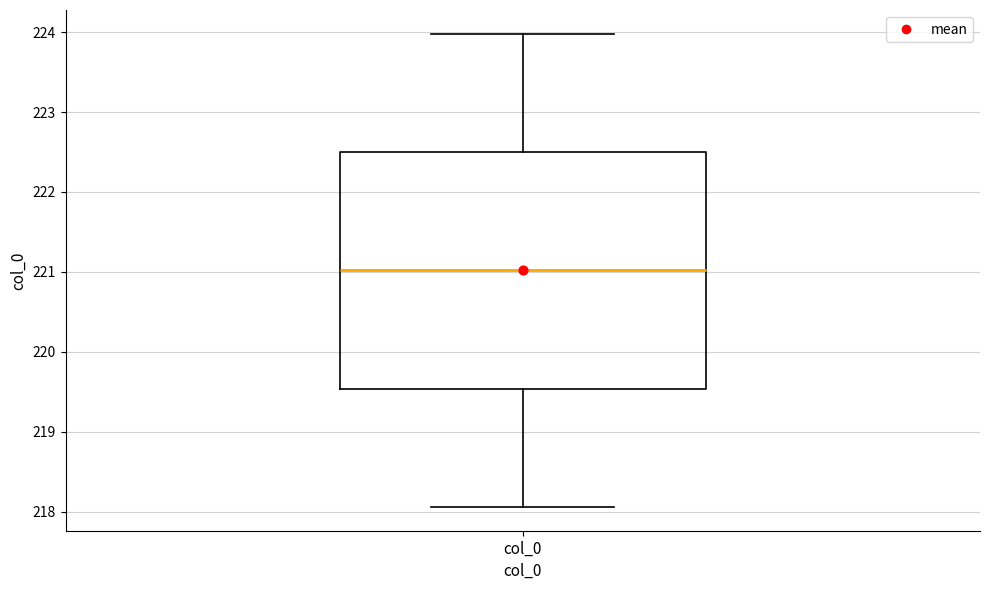

Read this box plot against the y-axis: the position of the median line, the range covered by the box, and the ends of both whiskers. The values are not printed on the chart, so give them approximately, as read against the axis.

median 221.0, box 219.5 to 222.5, whiskers 218.1 to 224.0